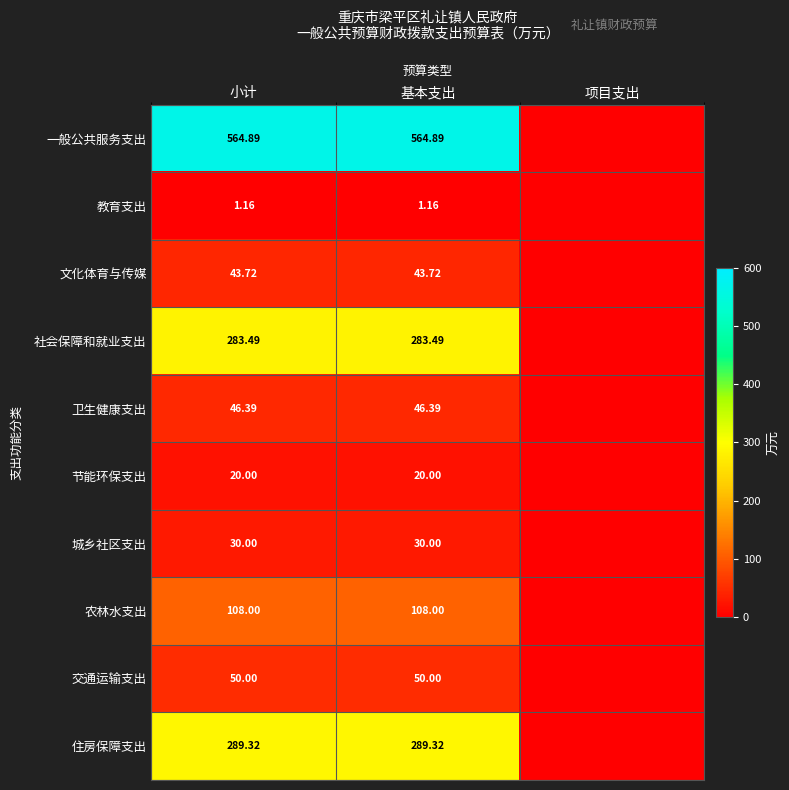

Is the value of 教育支出 at 基本支出 greater than the value of 交通运输支出 at 小计?

No